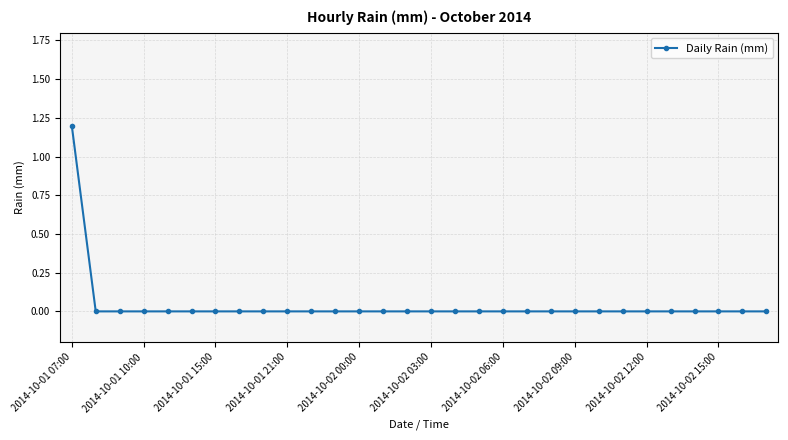

Reading right to left, what are all the values shown in this chart?

0.0	0.0	0.0	0.0	0.0	0.0	0.0	0.0	0.0	0.0	0.0	0.0	0.0	0.0	0.0	0.0	0.0	0.0	0.0	0.0	0.0	0.0	0.0	0.0	0.0	0.0	0.0	0.0	0.0	1.2